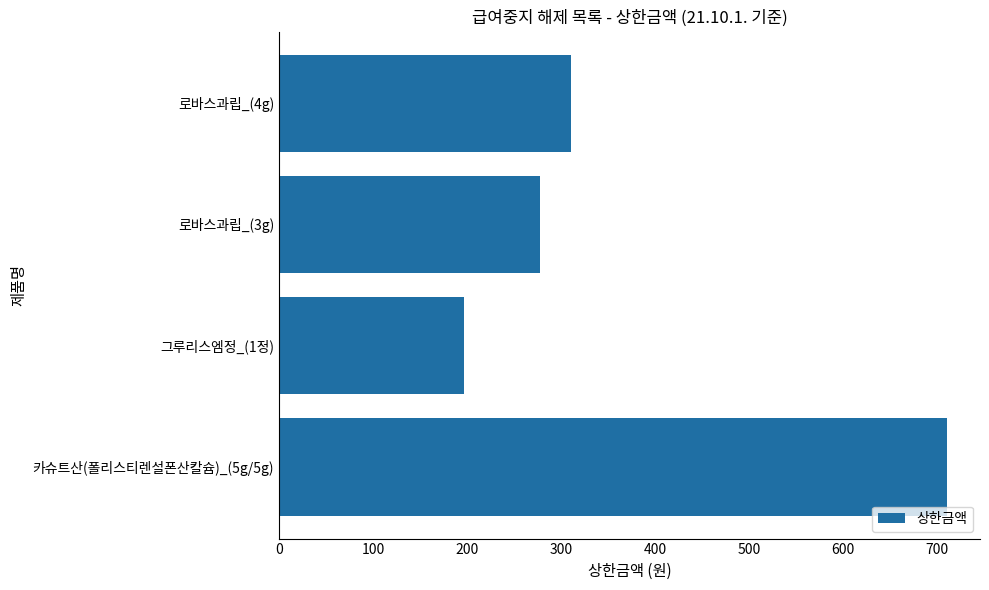

What is the minimum value shown in the chart?

197